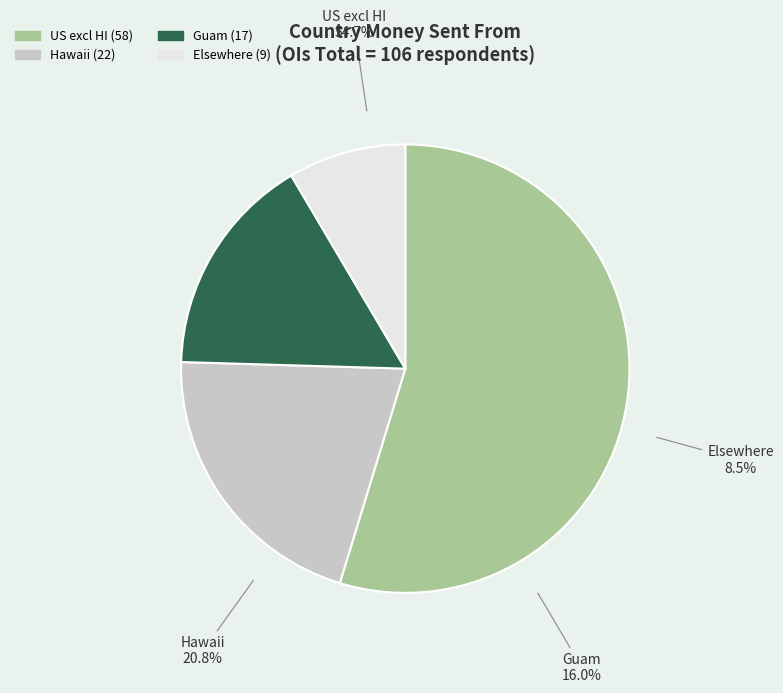

What is the total percentage of Hawaii and Guam?

36.8%